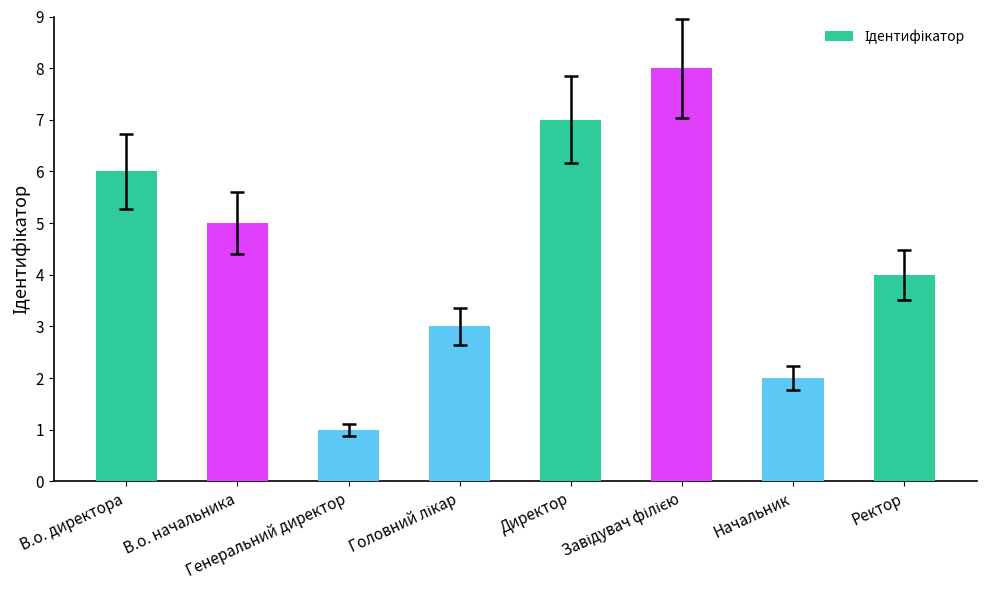

What position from the left is В.о. директора?

1